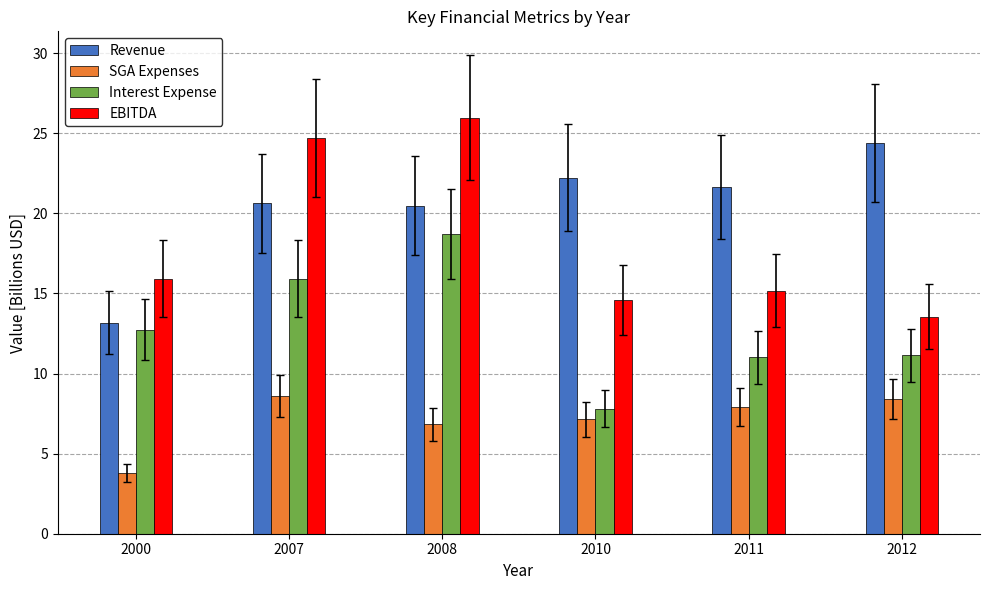

Which series changed the most between 2000 and 2008?

EBITDA